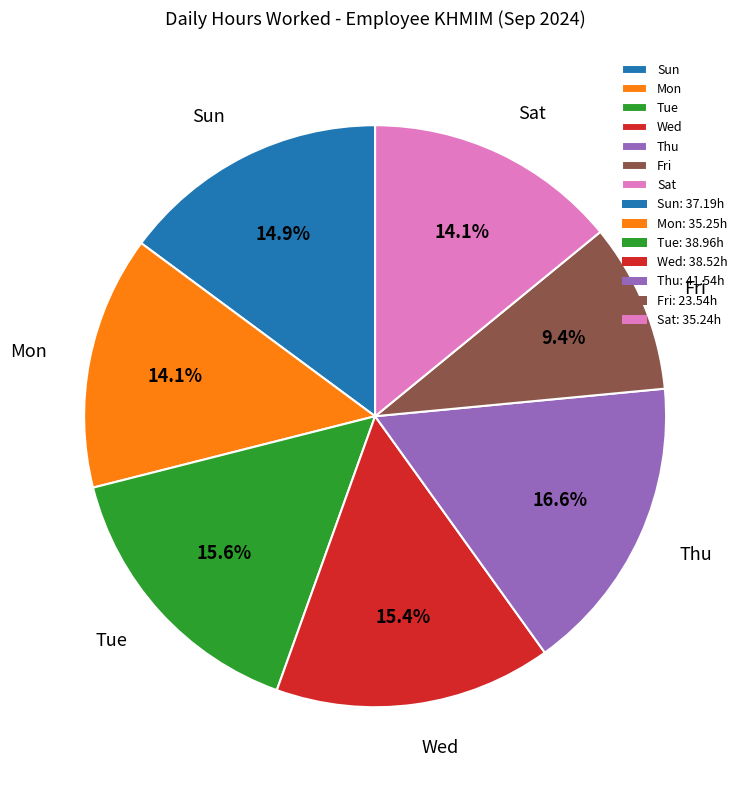

Combined, what portion of the pie is Fri and Tue?

25.0%